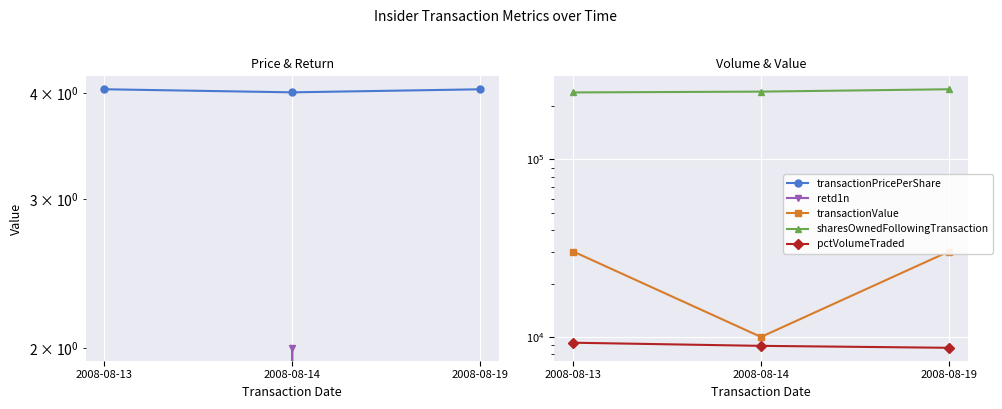

Reading left to right, what are all the values shown in this chart?

transactionPricePerShare: 2008-08-13=4.0	2008-08-14=4.0	2008-08-19=4.0
retd1n: 2008-08-13=-1.0	2008-08-14=2.0	2008-08-19=-2.0
transactionValue: 2008-08-13=30320.0	2008-08-14=10022.0	2008-08-19=30316.0
sharesOwnedFollowingTransaction: 2008-08-13=238334.0	2008-08-14=240834.0	2008-08-19=248334.0
pctVolumeTraded: 2008-08-13=9300.0	2008-08-14=8930.0	2008-08-19=8708.0